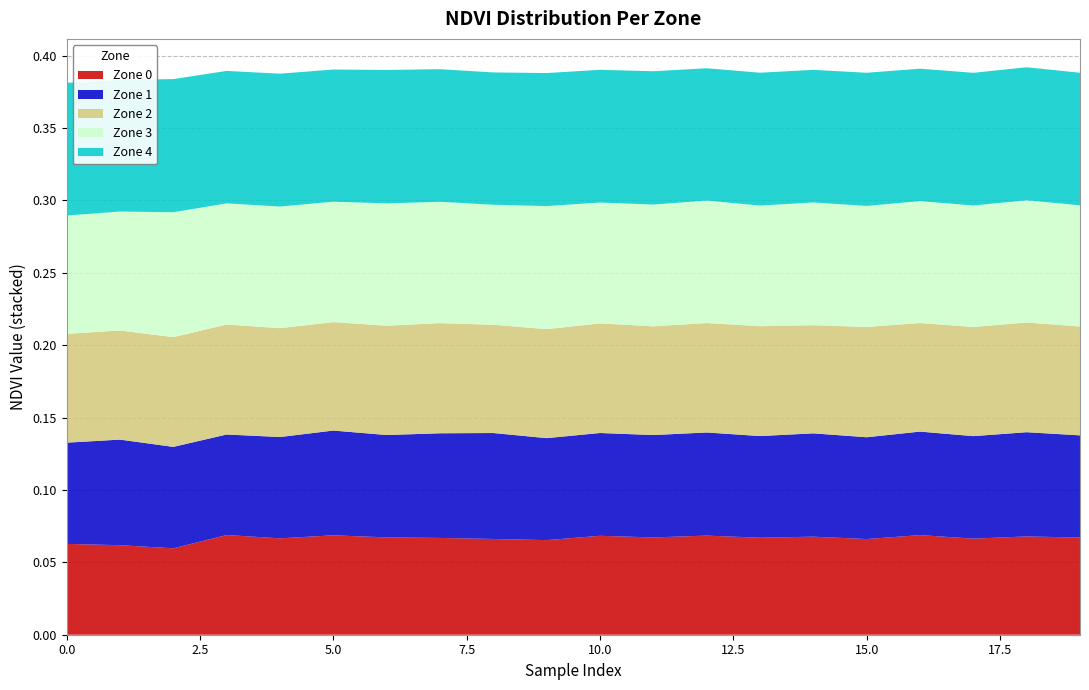

Reading left to right, transcribe all the data shown in this chart.

Zone 0: 0.1	0.1	0.1	0.1	0.1	0.1	0.1	0.1	0.1	0.1	0.1	0.1	0.1	0.1	0.1	0.1	0.1	0.1	0.1	0.1
Zone 1: 0.1	0.1	0.1	0.1	0.1	0.1	0.1	0.1	0.1	0.1	0.1	0.1	0.1	0.1	0.1	0.1	0.1	0.1	0.1	0.1
Zone 2: 0.1	0.1	0.1	0.1	0.1	0.1	0.1	0.1	0.1	0.1	0.1	0.1	0.1	0.1	0.1	0.1	0.1	0.1	0.1	0.1
Zone 3: 0.1	0.1	0.1	0.1	0.1	0.1	0.1	0.1	0.1	0.1	0.1	0.1	0.1	0.1	0.1	0.1	0.1	0.1	0.1	0.1
Zone 4: 0.1	0.1	0.1	0.1	0.1	0.1	0.1	0.1	0.1	0.1	0.1	0.1	0.1	0.1	0.1	0.1	0.1	0.1	0.1	0.1